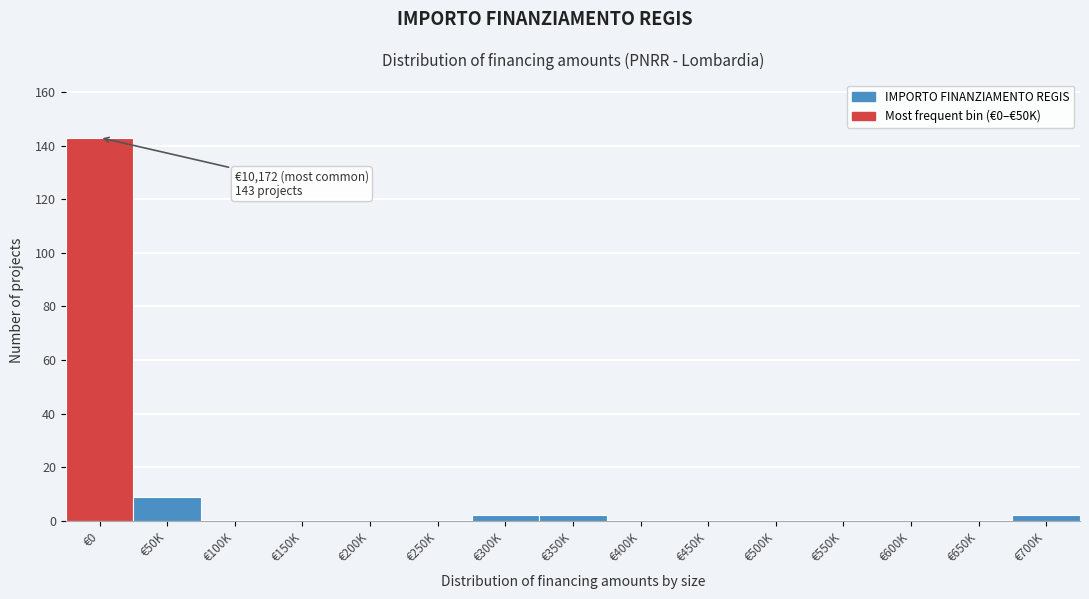

Reading left to right, transcribe all the data shown in this chart.

€0=143	€50K=9	€100K=0	€150K=0	€200K=0	€250K=0	€300K=2	€350K=2	€400K=0	€450K=0	€500K=0	€550K=0	€600K=0	€650K=0	€700K=2